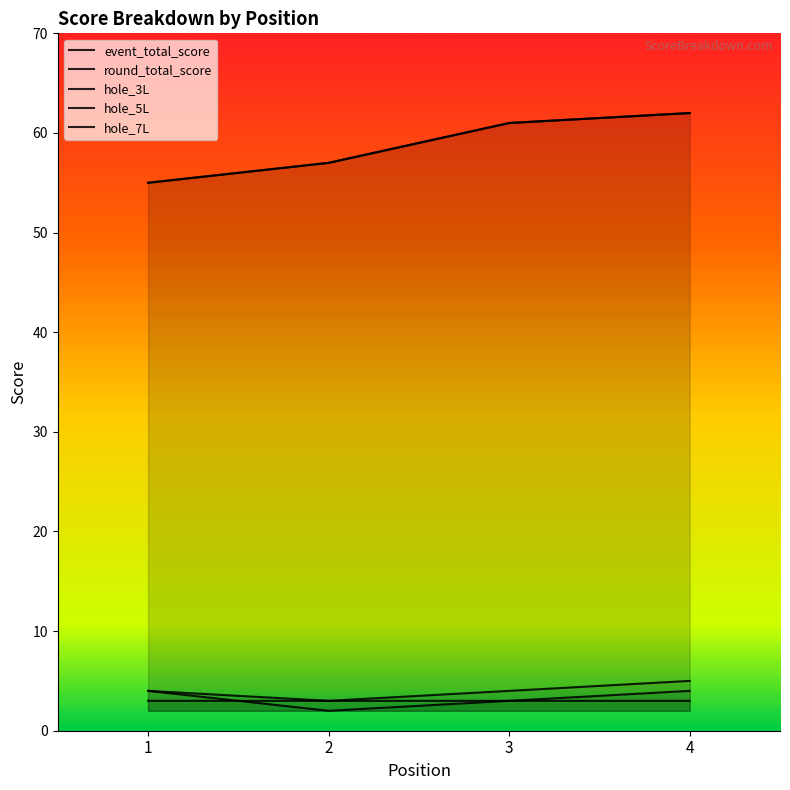

What is the total value across all series at 3?

132